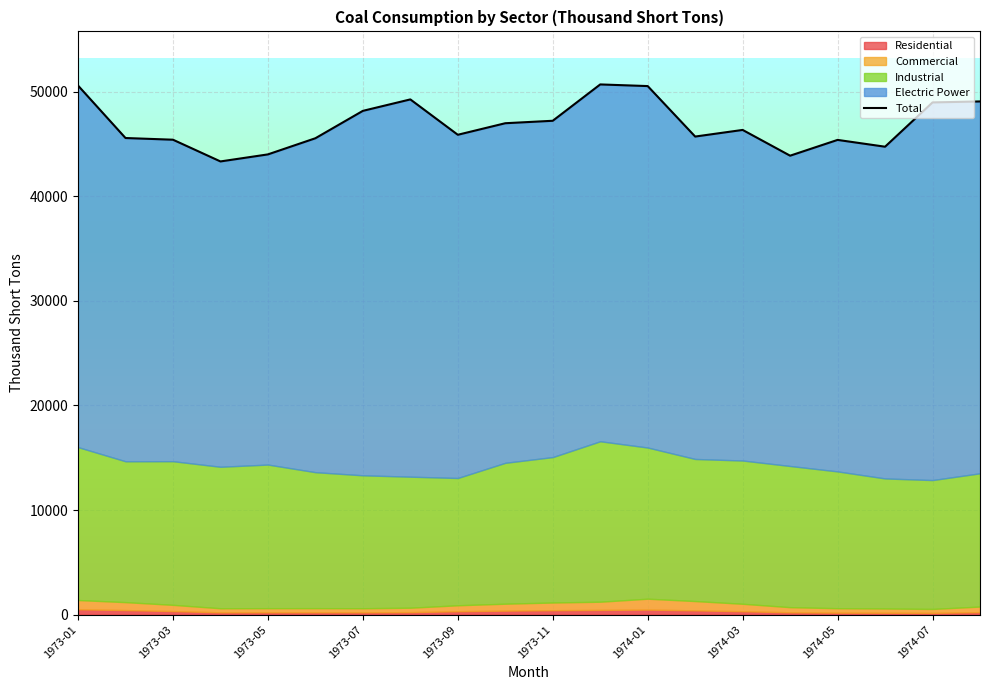

What is the lowest value of the Total series?

43326.5